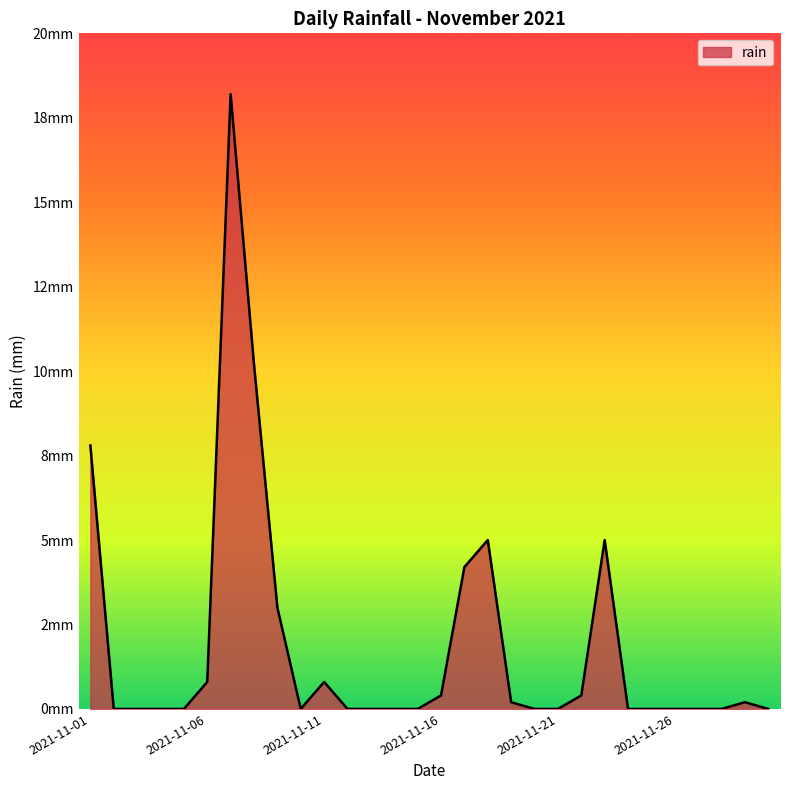

True or false: there are more than 0 points higher than both neighbors.

True